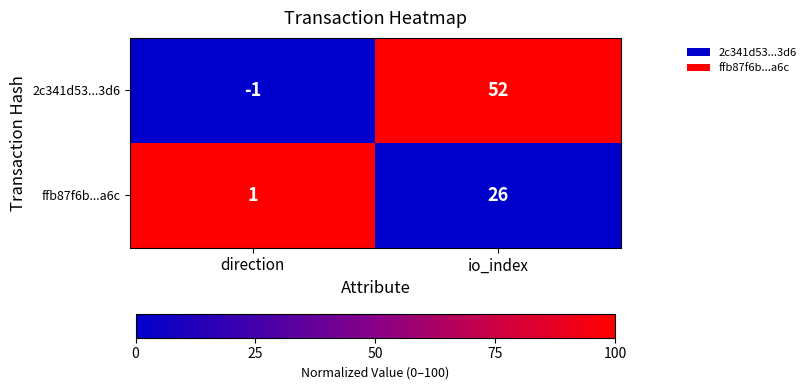

Rank the series at io_index from highest to lowest value.

2c341d53...3d6, ffb87f6b...a6c